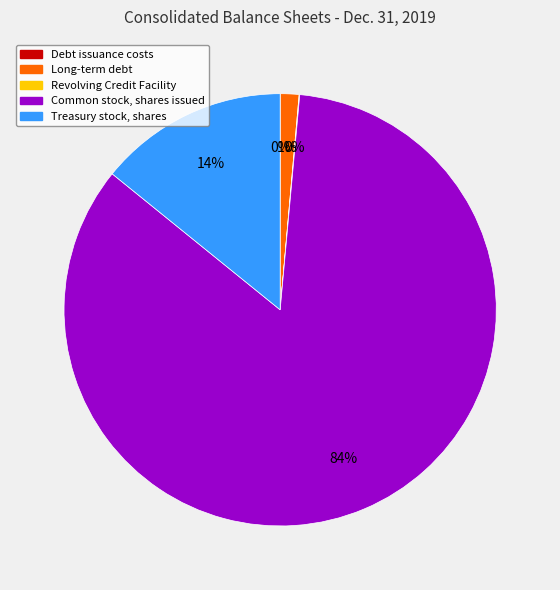

To the nearest percent, what portion does Treasury stock, shares represent?

14%